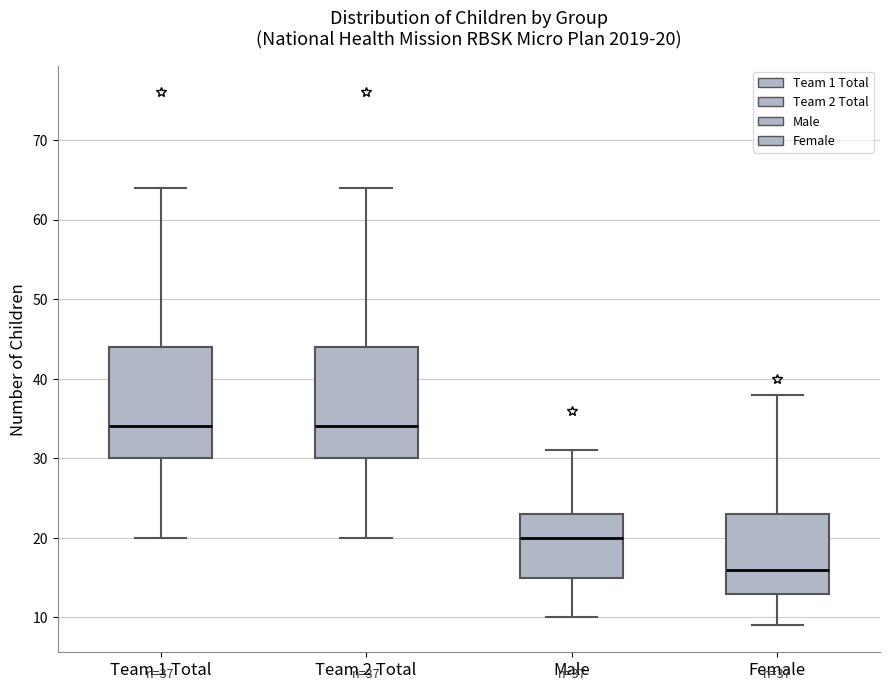

Which box's median line is the lowest?

Female